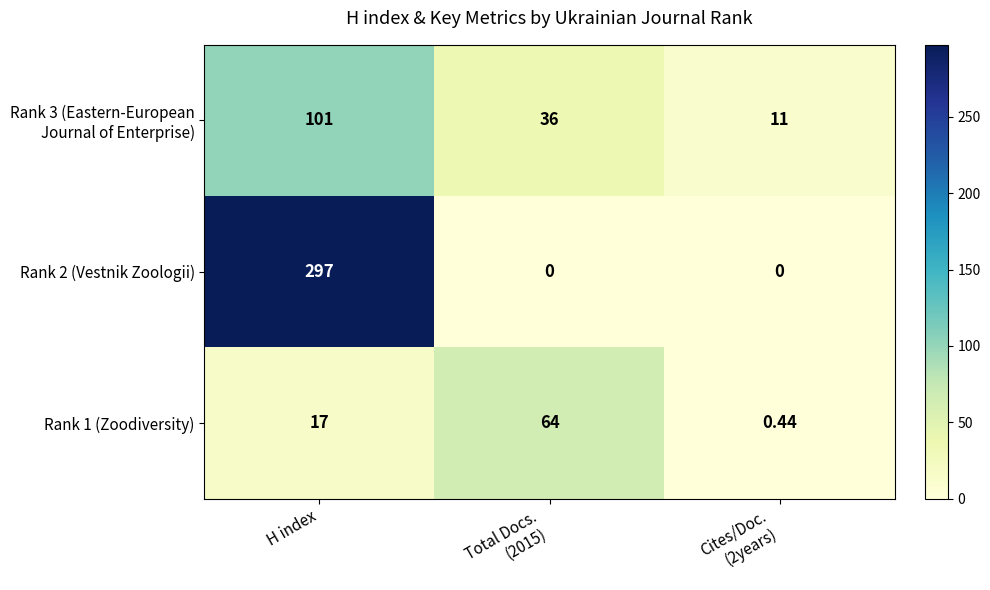

Count the number of data series in this chart.

3